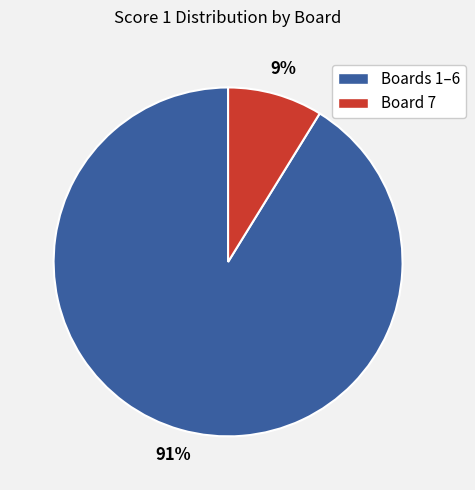

Is there any slice that represents more than half of the pie?

Yes